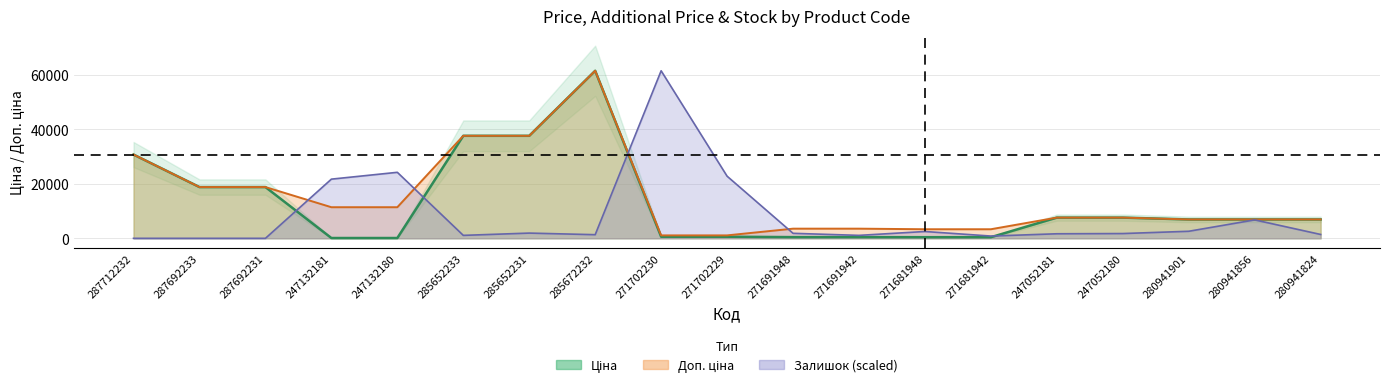

How many lines are shown in the chart?

3